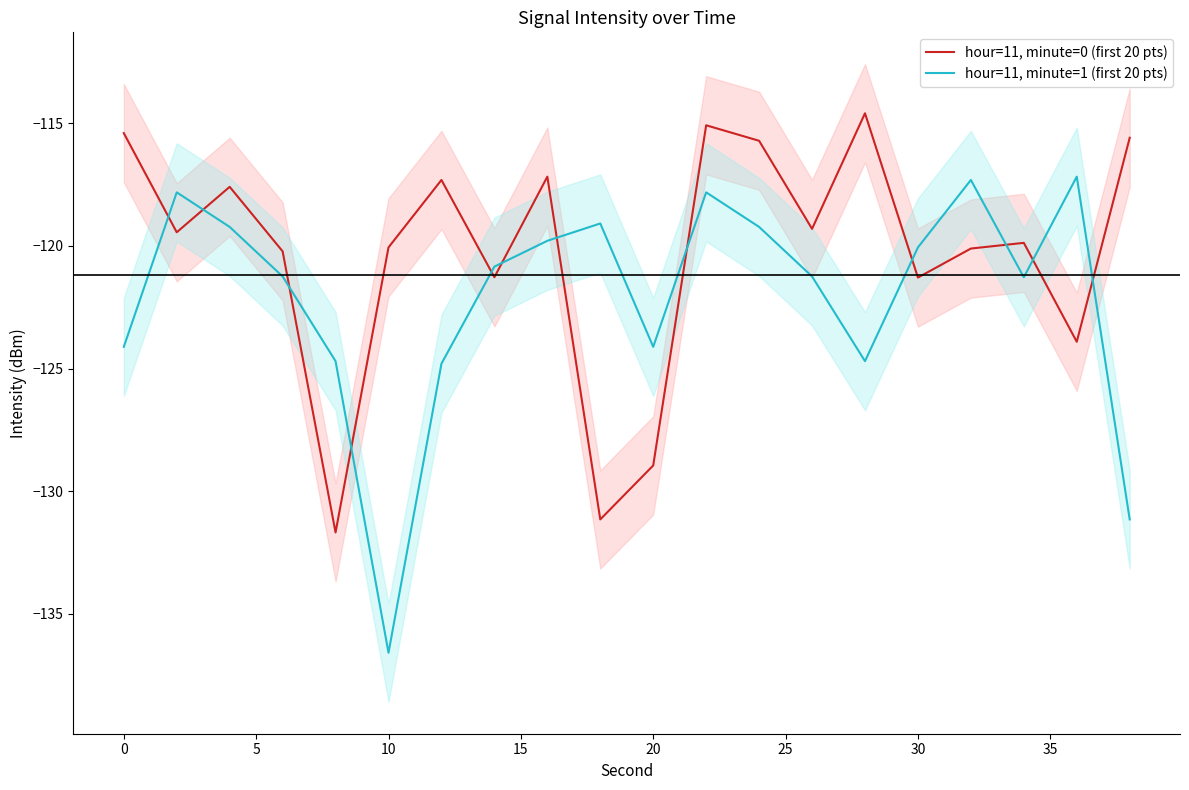

Which series has the largest range (max minus min)?

hour=11, minute=1 (first 20 pts)